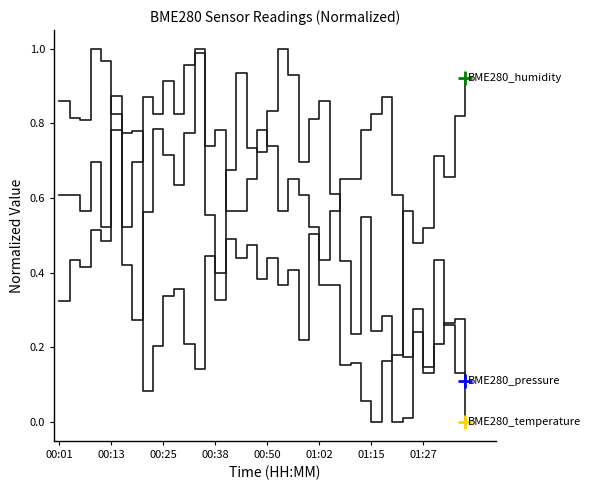

Is this an area chart (filled region under the line)?

No